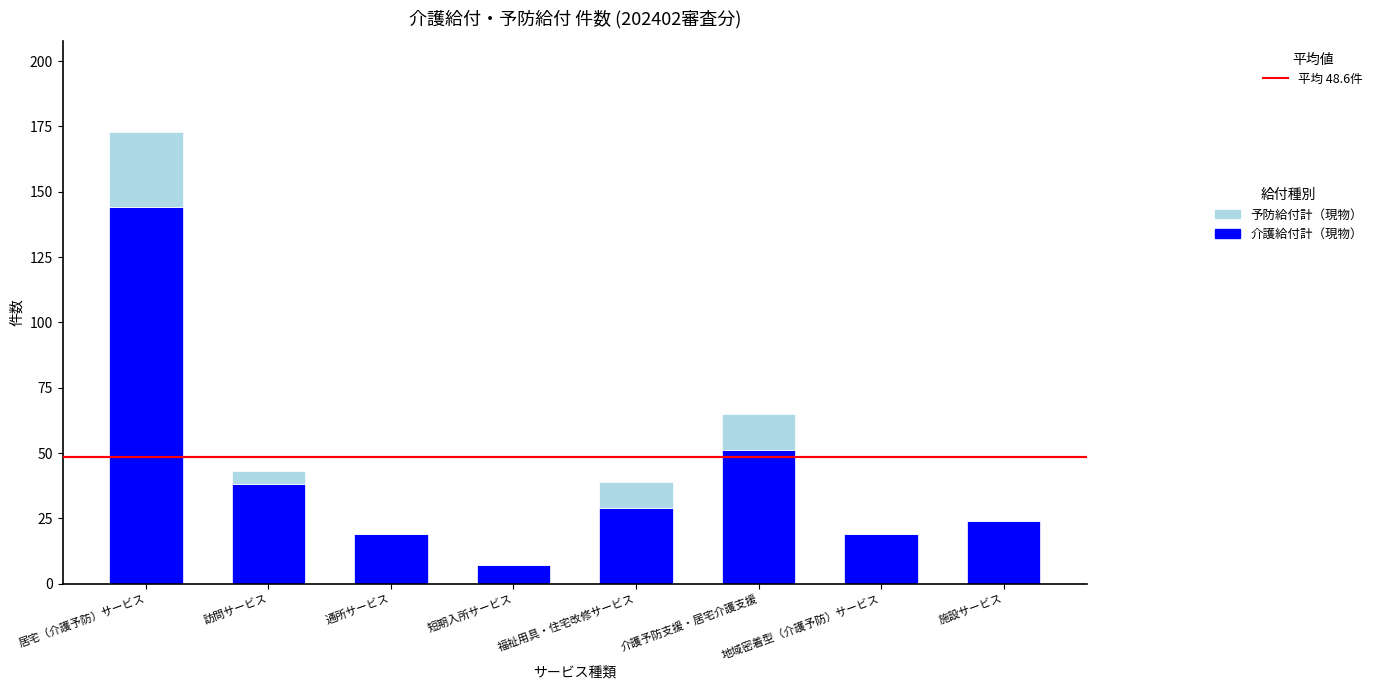

How many categories are shown in the chart?

8